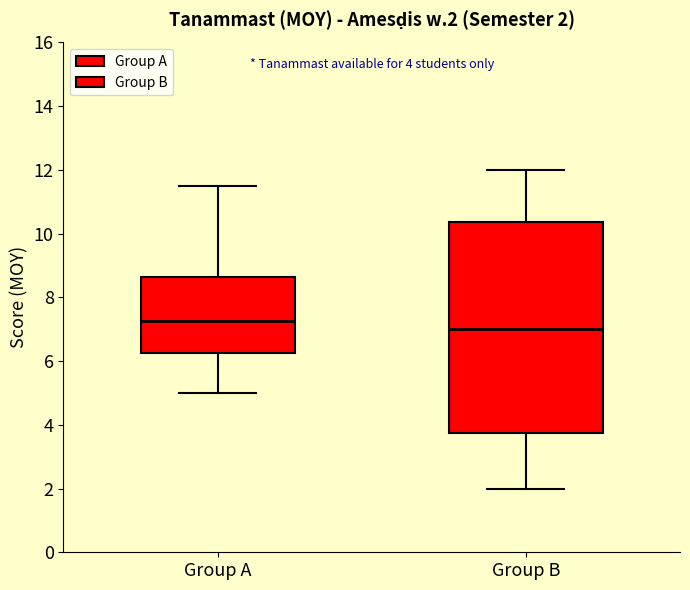

Comparing the boxes themselves (not the whiskers), which one is the tallest?

Group B